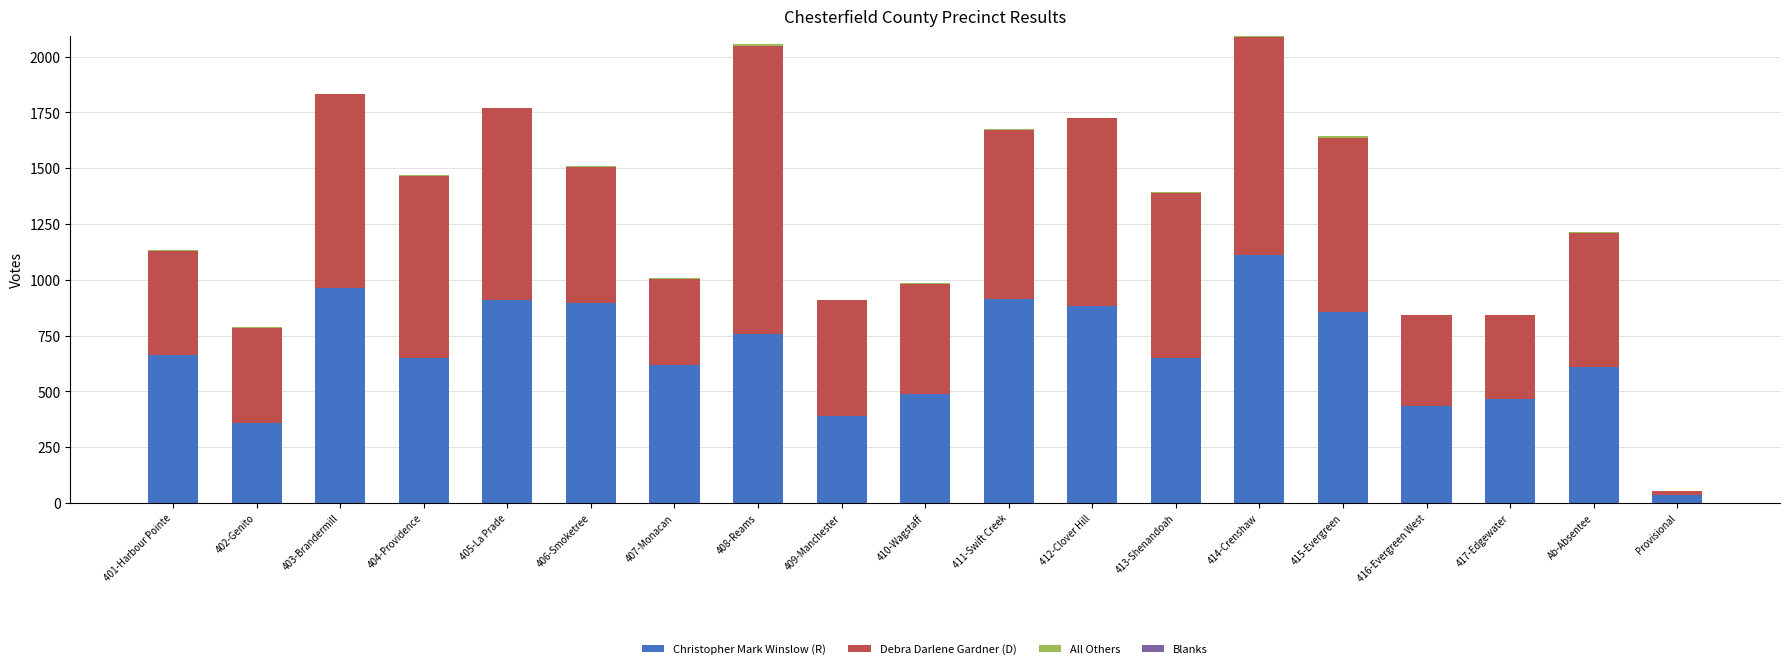

True or false: Christopher Mark Winslow (R) has a value of 962 at 404-Providence.

False